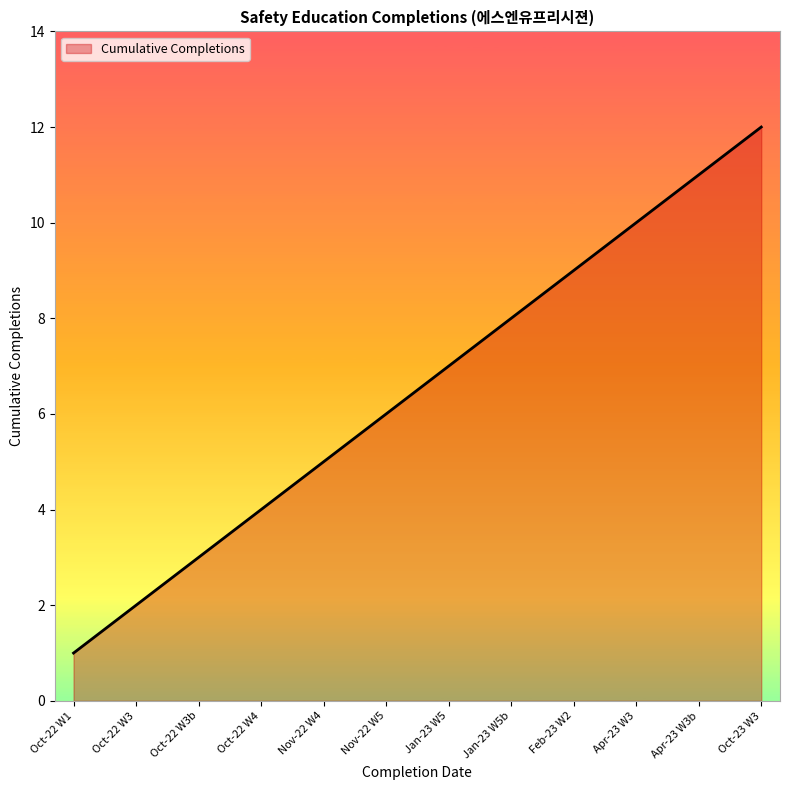

At which category does the chart reach its minimum across all series?

Oct-22 W1